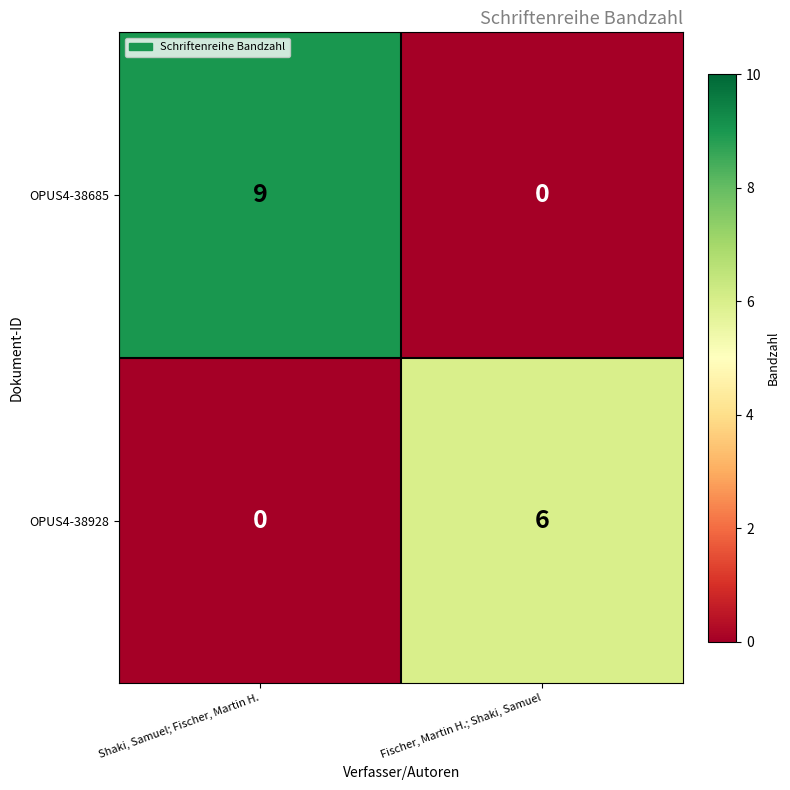

Count the number of data series in this chart.

2